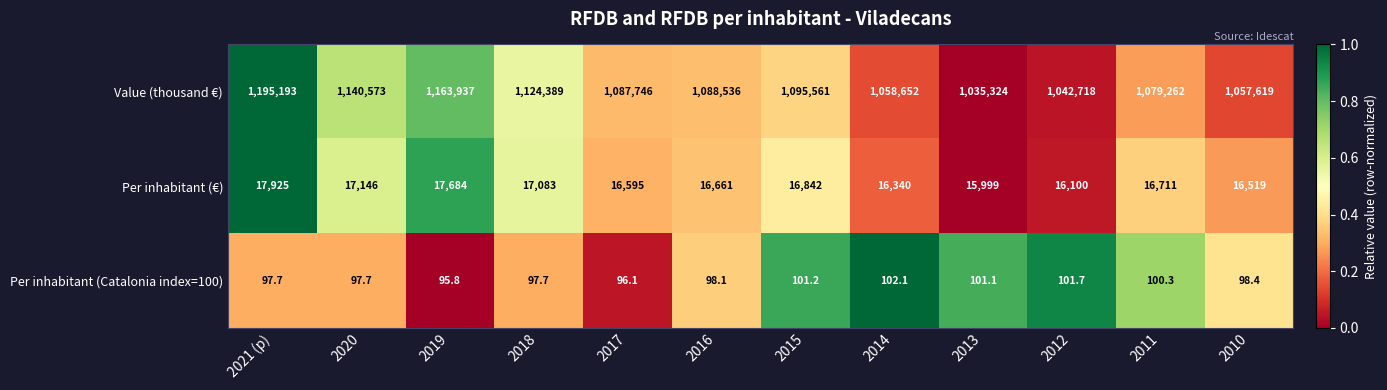

Is it true that Per inhabitant (€) equals 16711.0 at 2011?

True